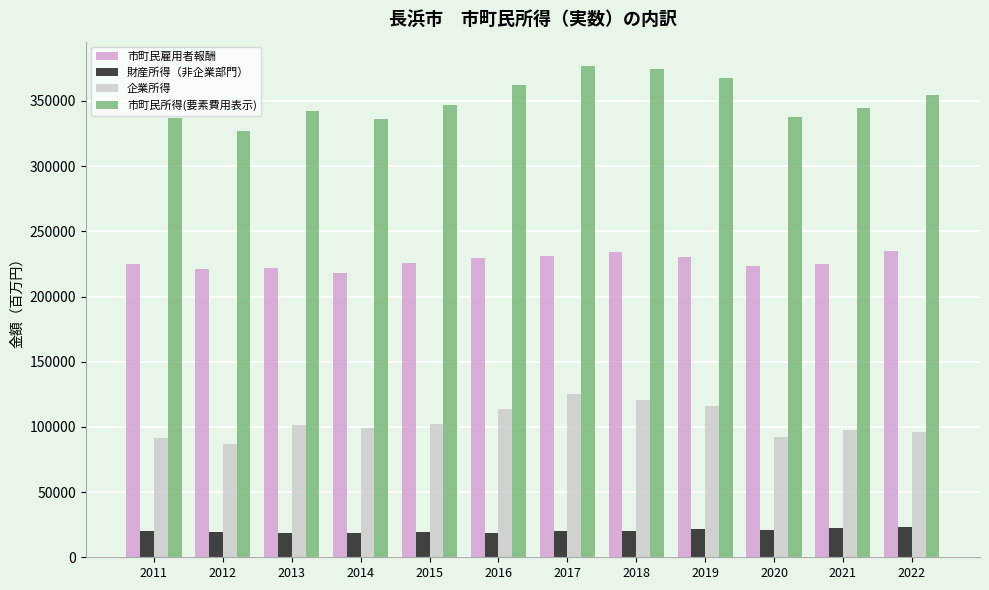

What is the minimum value for 企業所得?

87087